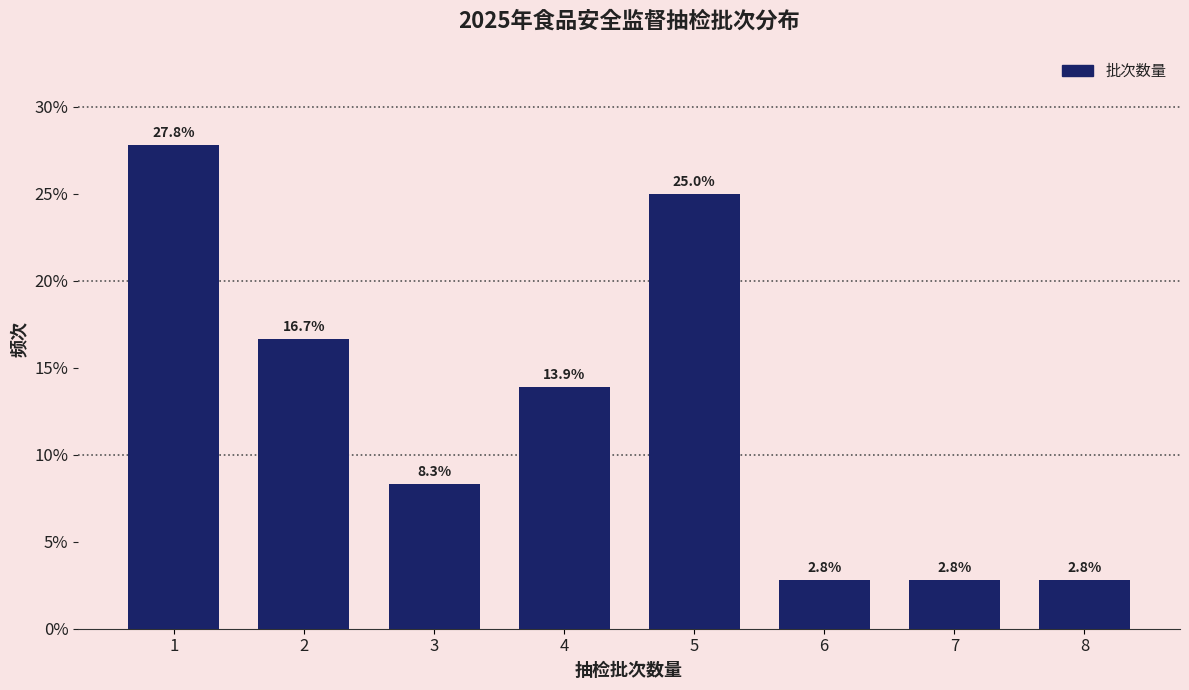

Reading left to right, extract all data points from this chart.

1=27.8	2=16.7	3=8.3	4=13.9	5=25.0	6=2.8	7=2.8	8=2.8